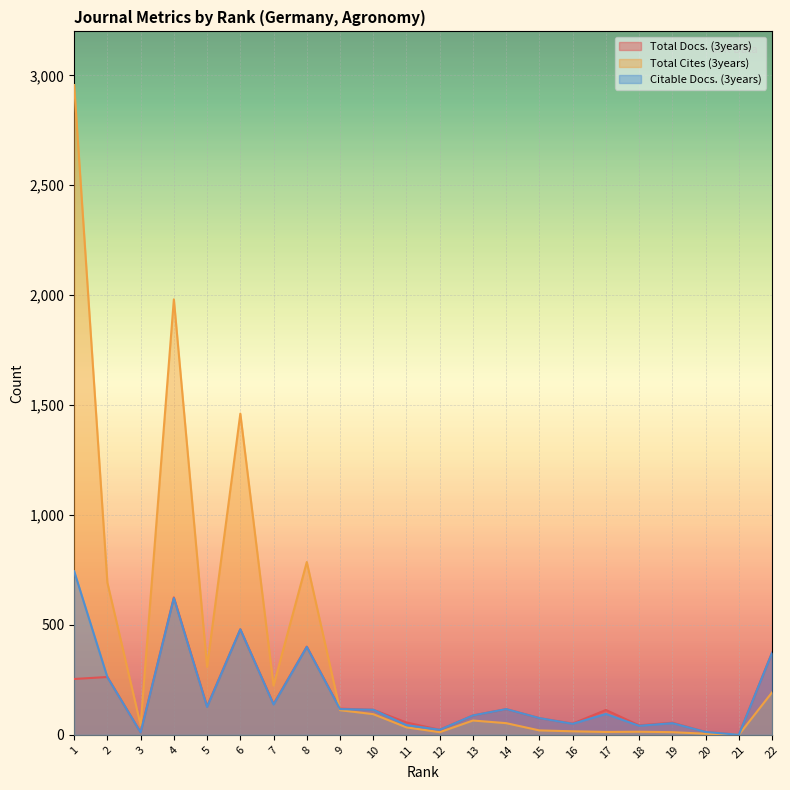

Rank the series at 7 from lowest to highest value.

Citable Docs. (3years), Total Docs. (3years), Total Cites (3years)